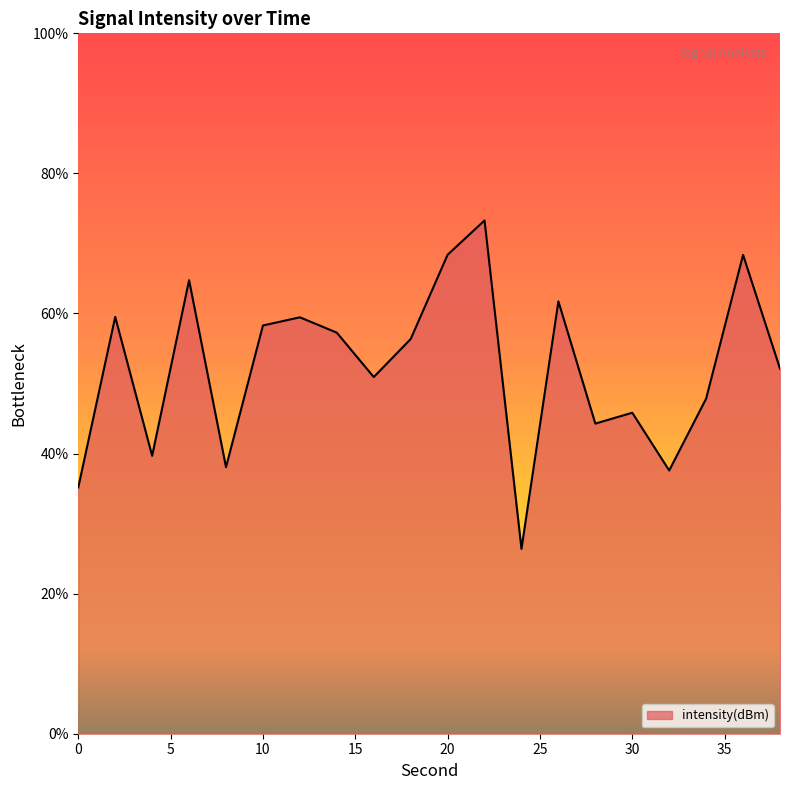

What is the difference between the maximum and minimum values?

46.9